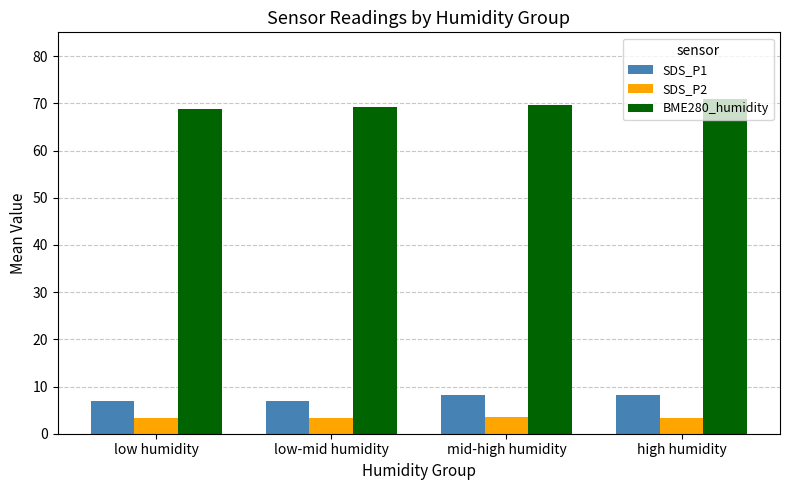

Is the value of BME280_humidity at low humidity greater than the value of SDS_P2 at high humidity?

Yes